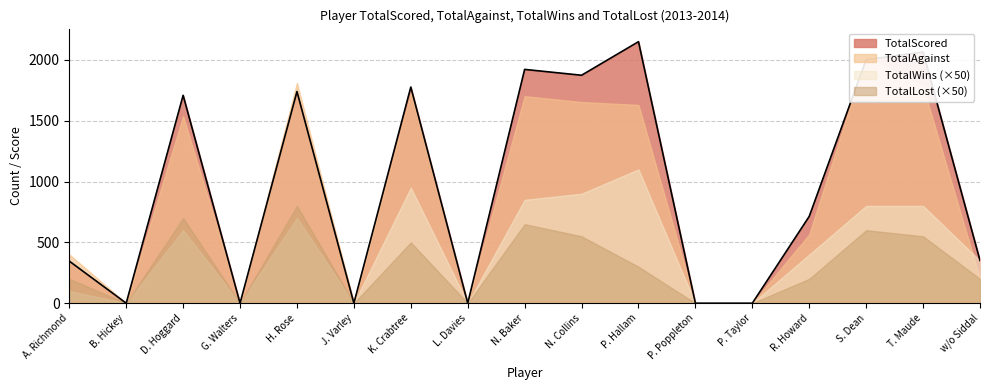

What is the label of the 16th point from the left?

T. Maude